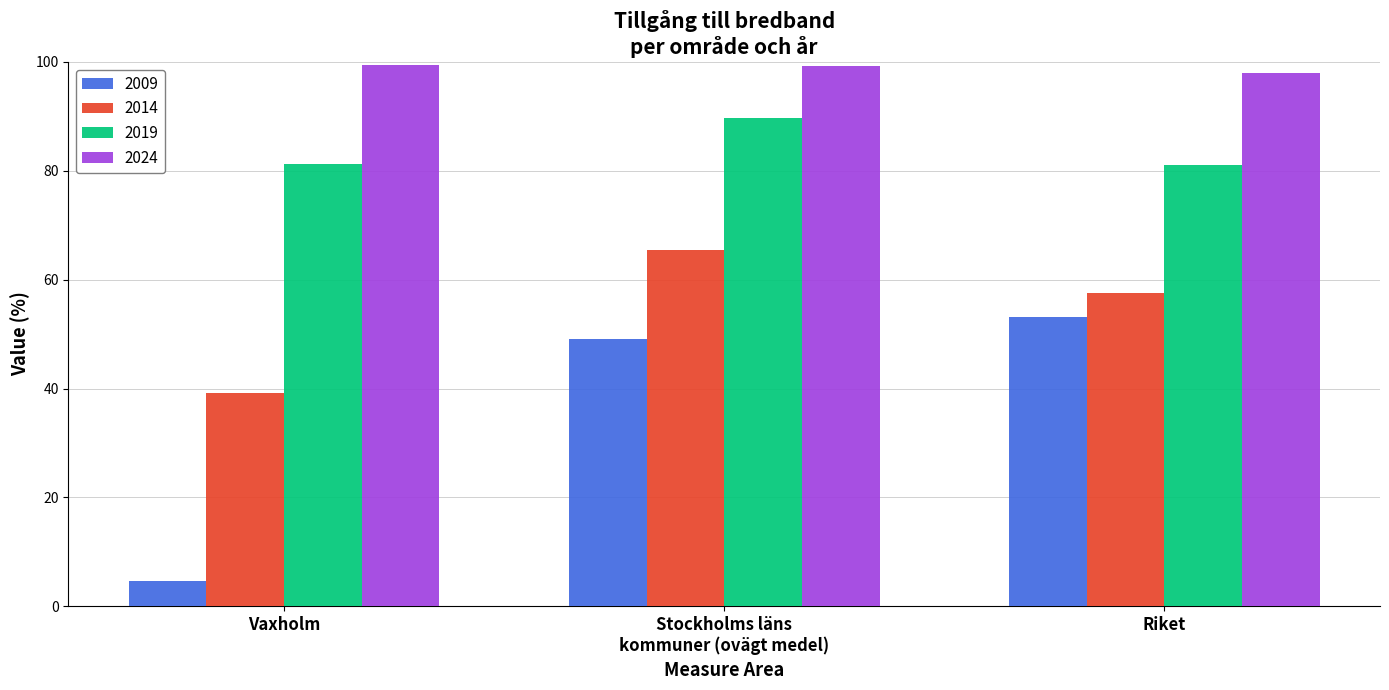

The 2024 series shows 98.0 at Riket. True or false?

True